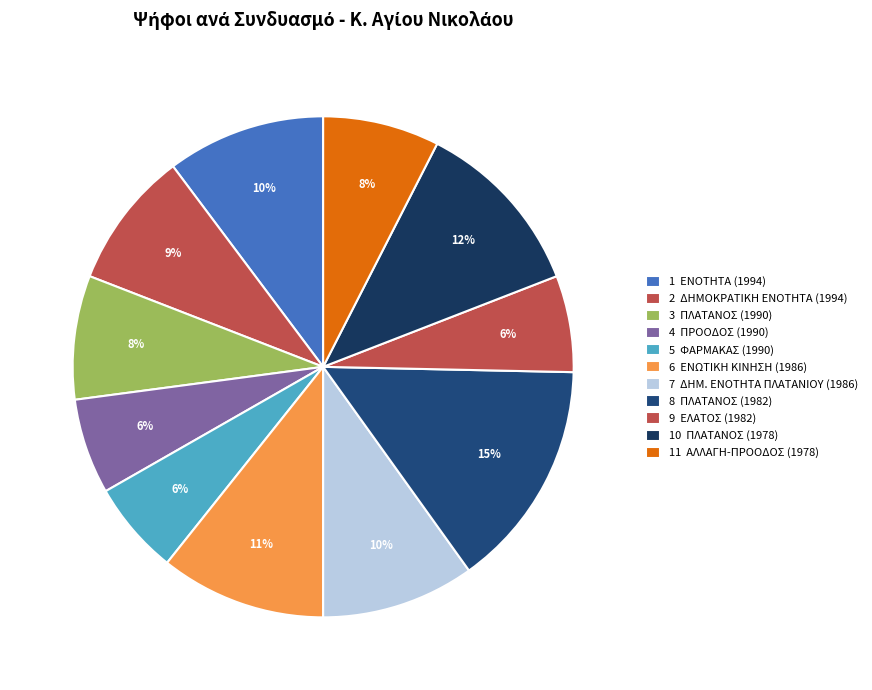

Rank the categories by value from highest to lowest.

ΠΛΑΤΑΝΟΣ (1982), ΠΛΑΤΑΝΟΣ (1978), ΕΝΩΤΙΚΗ ΚΙΝΗΣΗ, ΕΝΟΤΗΤΑ, ΔΗΜΟΚΡΑΤΙΚΗ ΕΝΟΤΗΤΑ ΠΛΑΤΑΝΙΟΥ, ΔΗΜΟΚΡΑΤΙΚΗ ΕΝΟΤΗΤΑ, ΠΛΑΤΑΝΟΣ (1990), ΑΛΛΑΓΗ - ΠΡΟΟΔΟΣ, ΕΛΑΤΟΣ, ΠΡΟΟΔΟΣ, ΦΑΡΜΑΚΑΣ